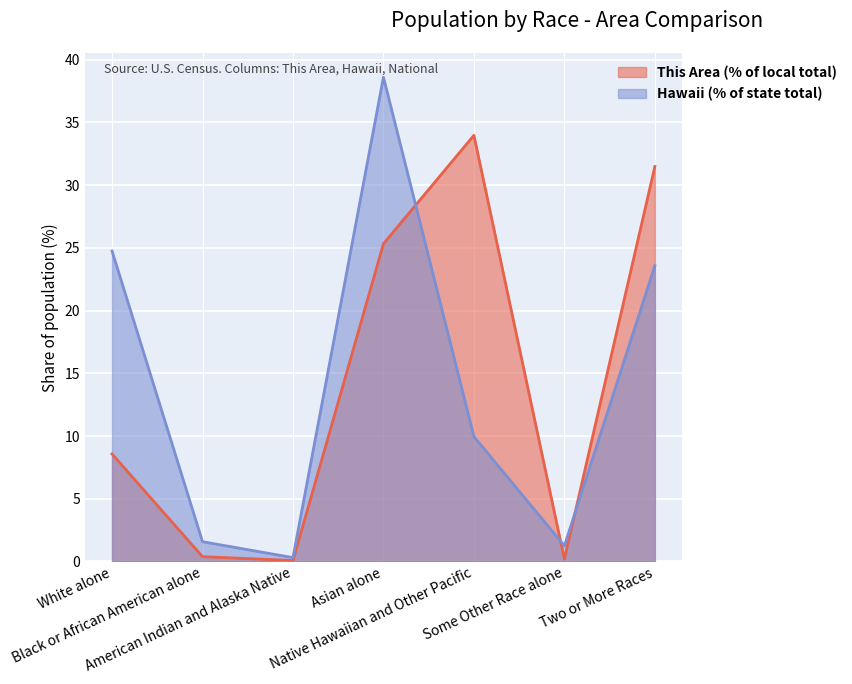

What is the sum of the This Area values at Two or More Races and Native Hawaiian and Other Pacific?

65.5